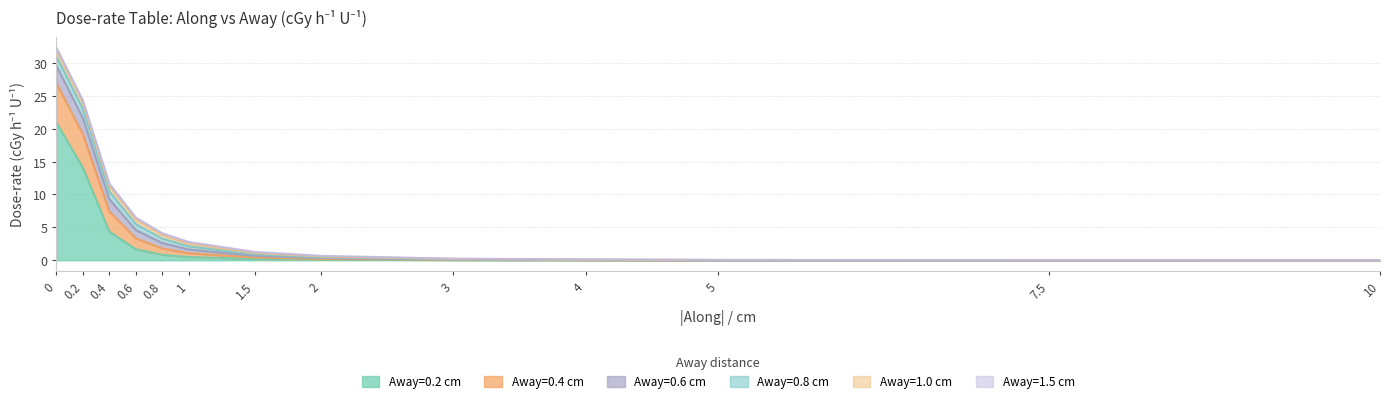

What is the sum of the Away=1.0 cm values at 0.4 and 1?

1.2